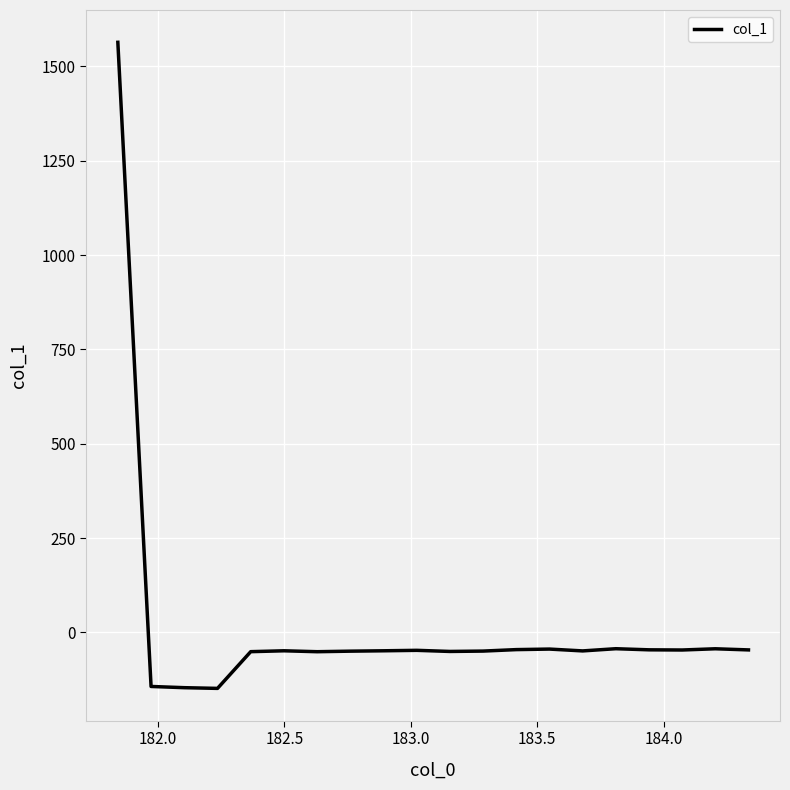

What is the difference between the maximum and minimum values?

1712.2